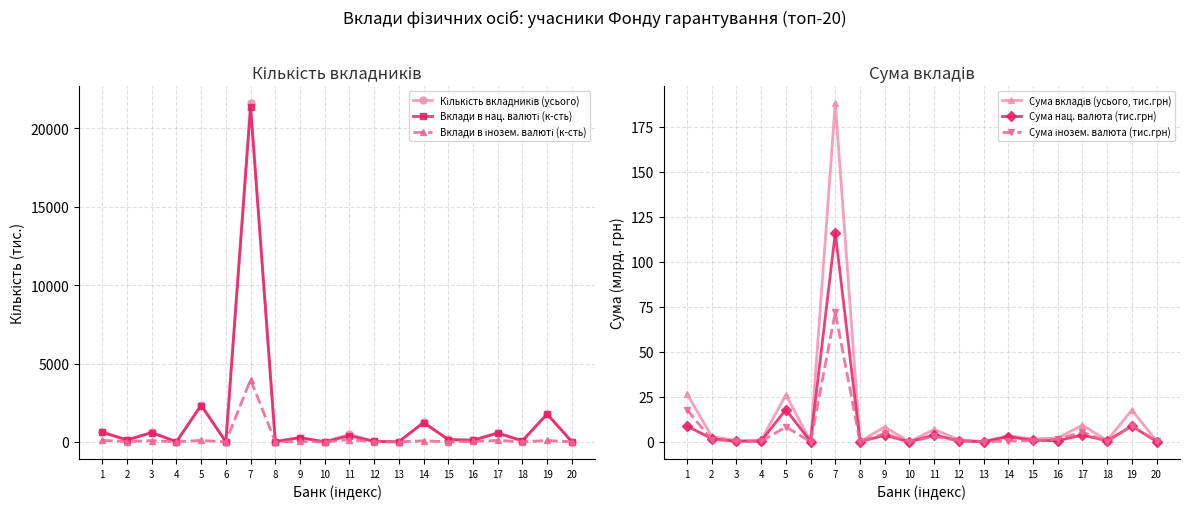

Which label corresponds to the largest value in the chart?

7